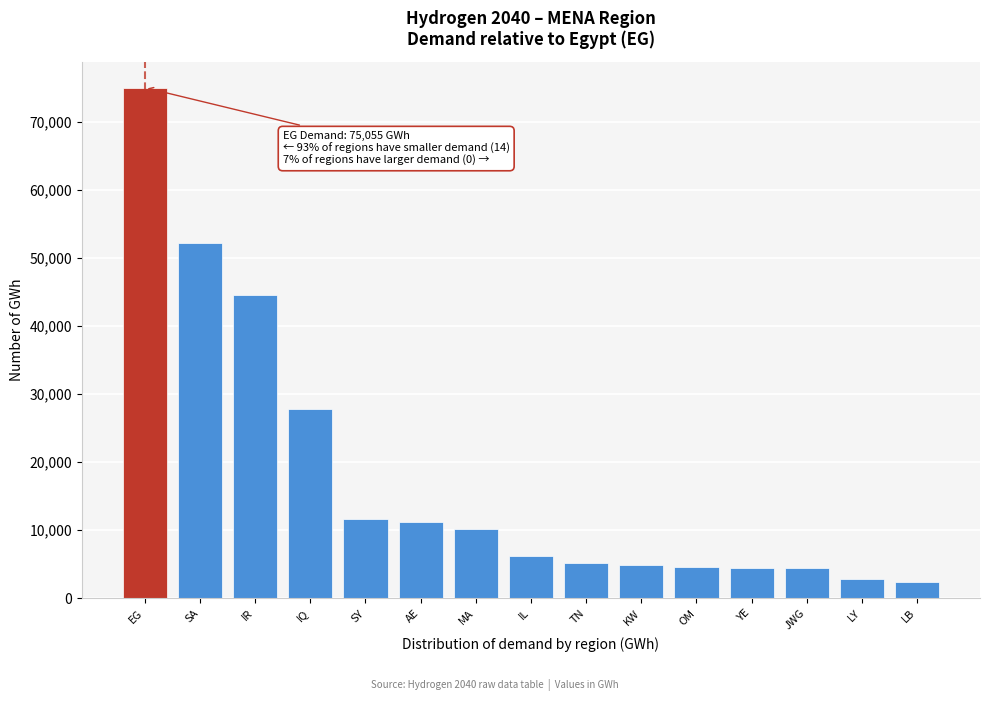

What is the label of the 6th bar from the left?

AE